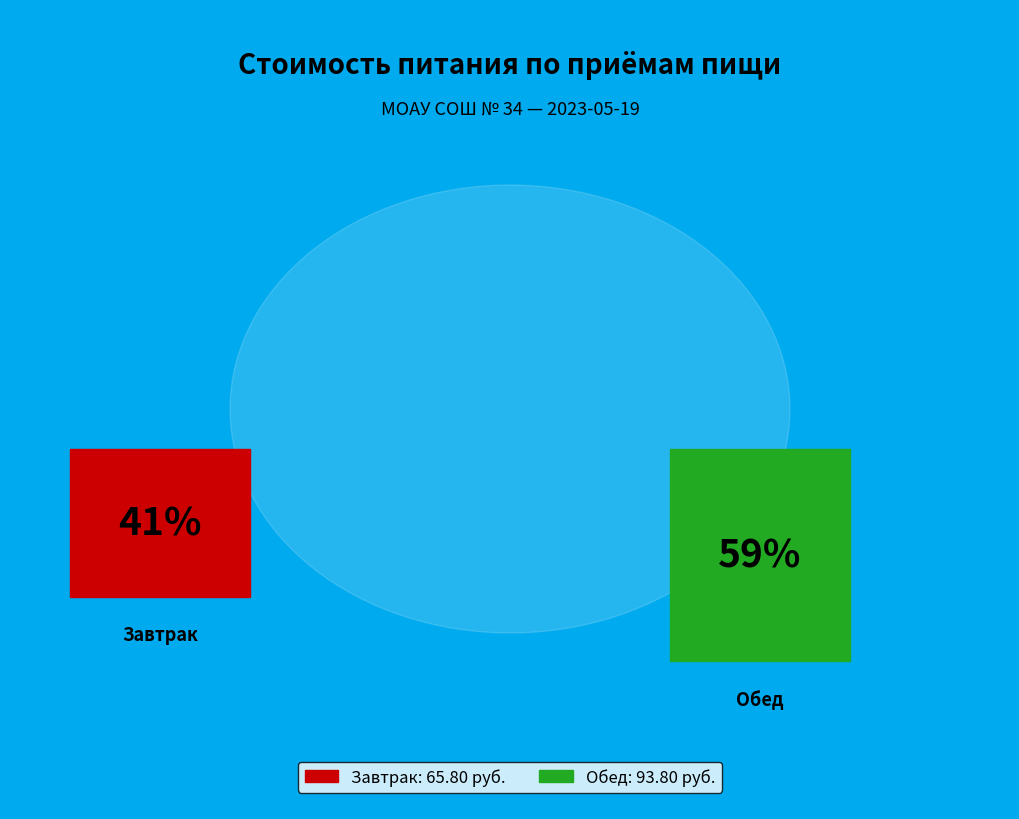

What percentage is the Завтрак slice, to the nearest percent?

41%